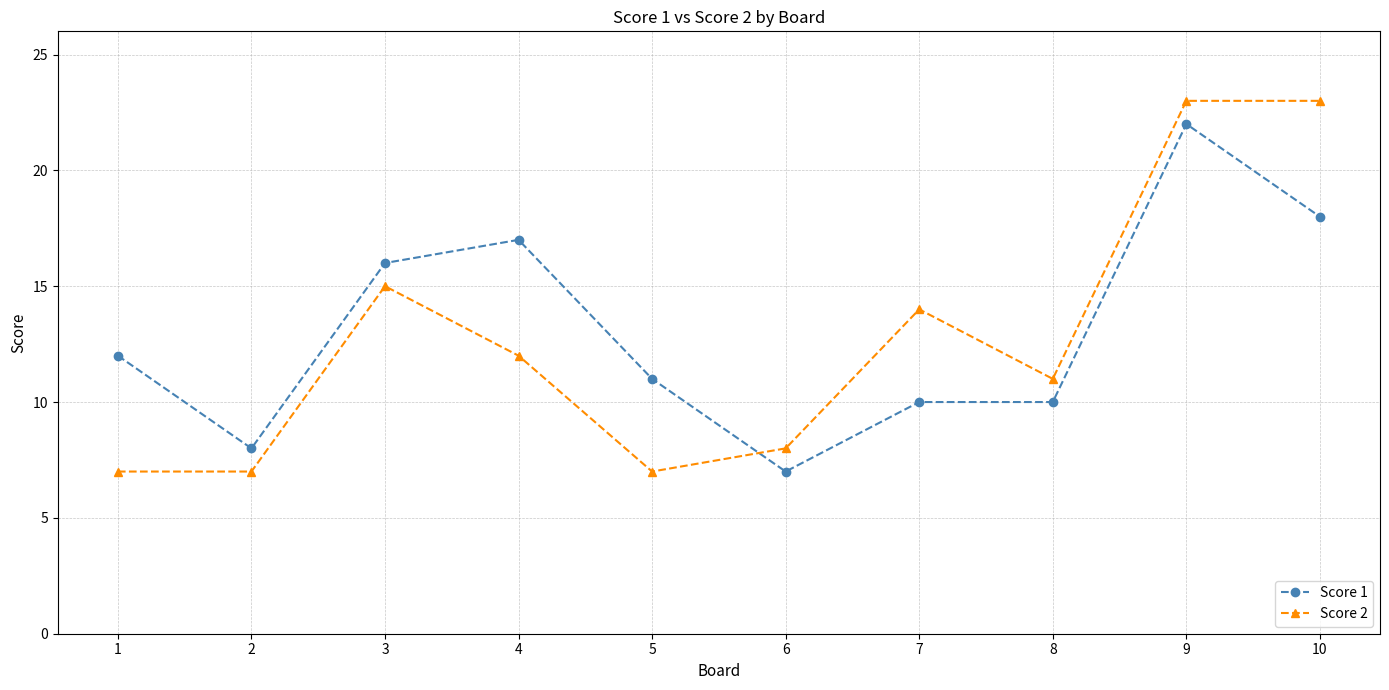

How many lines are shown in the chart?

2